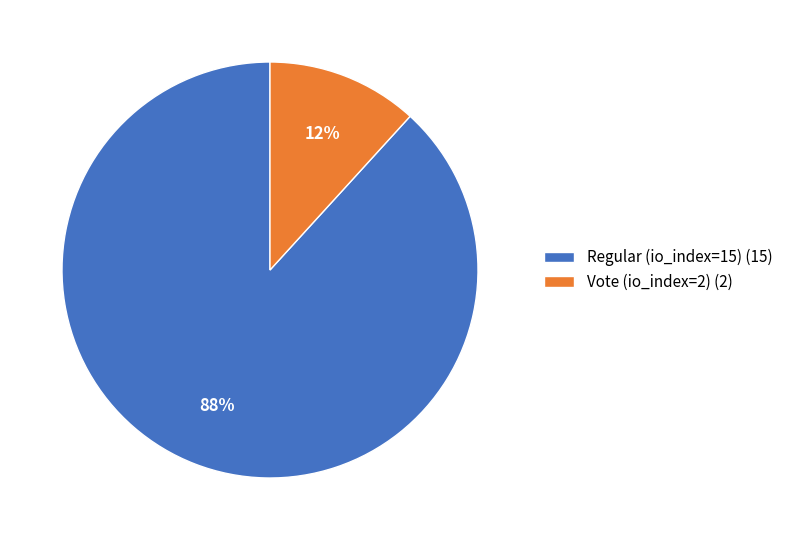

To the nearest percent, what is the average slice percentage?

50%